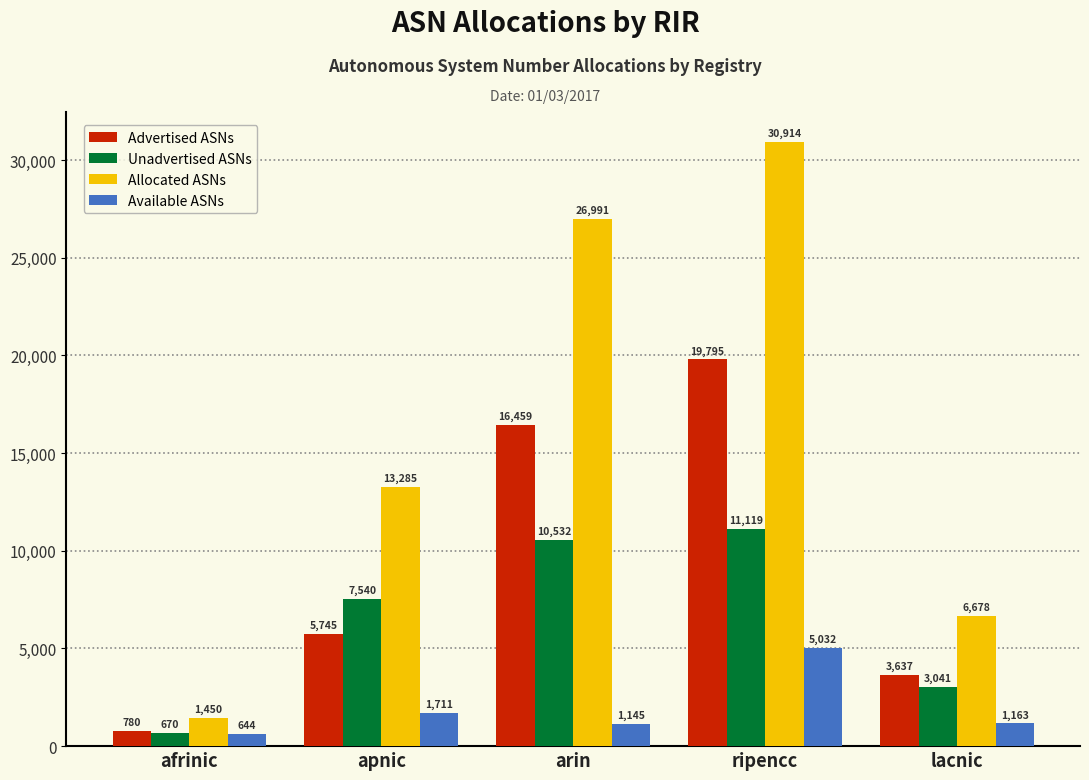

The Allocated ASNs series shows 41592 at ripencc. True or false?

False